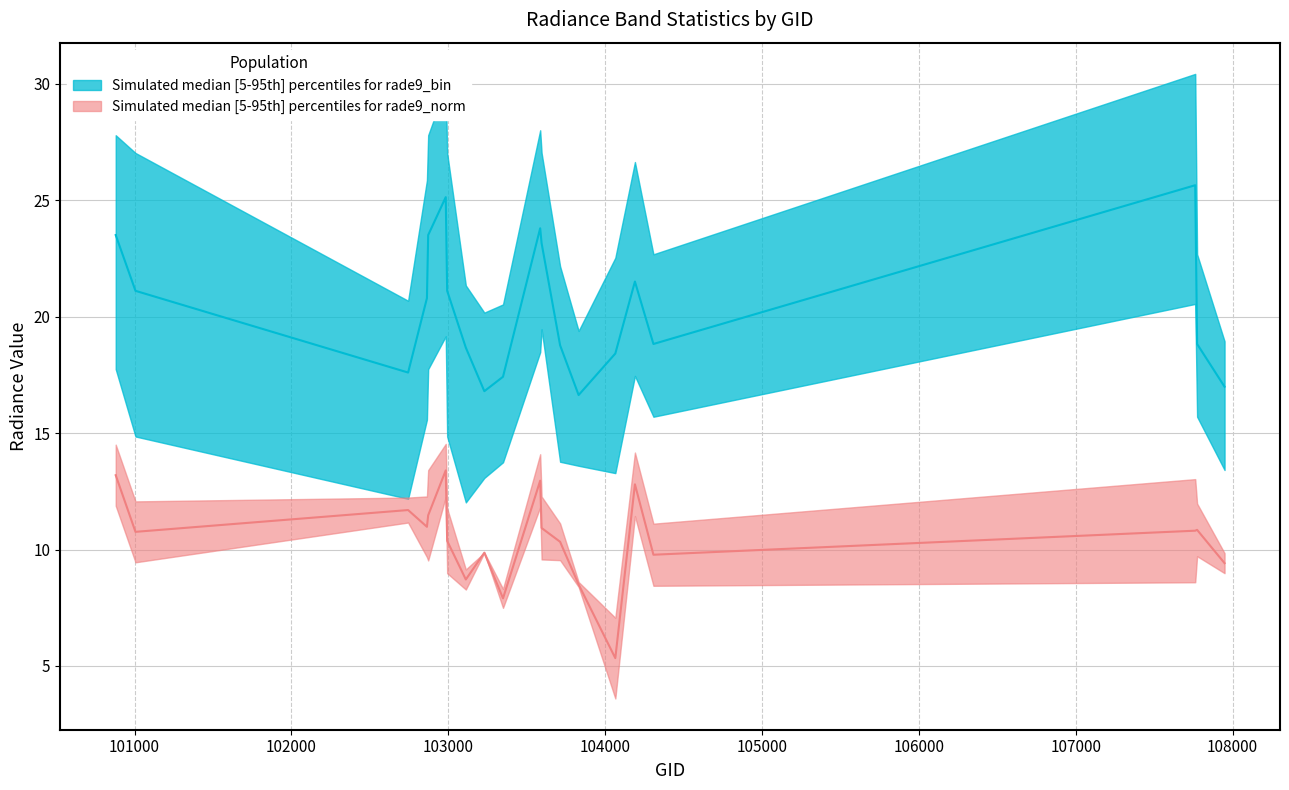

At which label does rade9_bin_3q reach its minimum?

107949